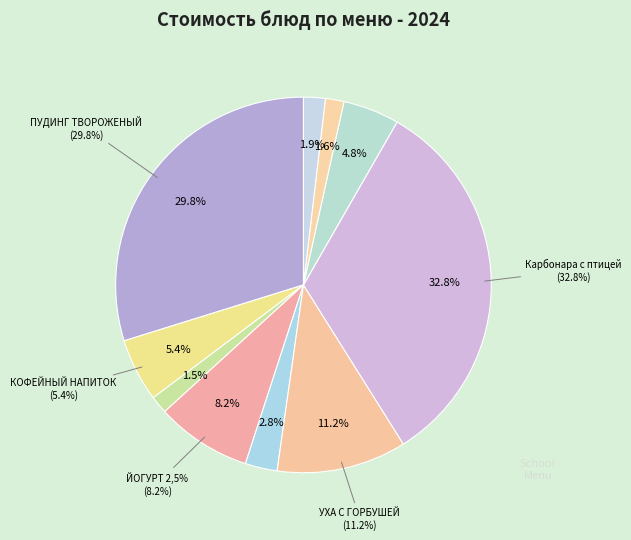

Does УХА С ГОРБУШЕЙ represent more than half of the total?

No